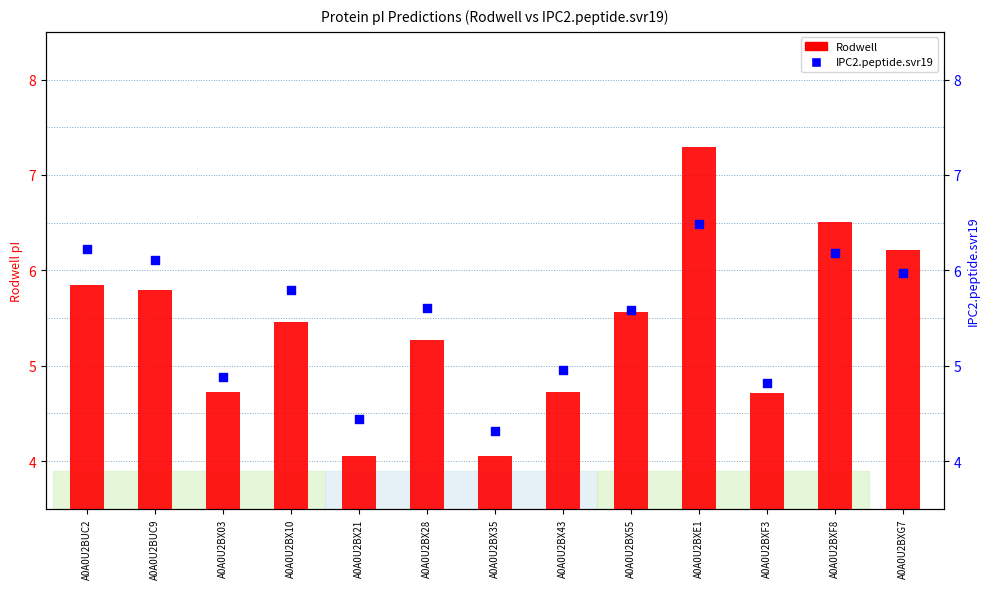

Which series has the widest spread of Y values?

Rodwell